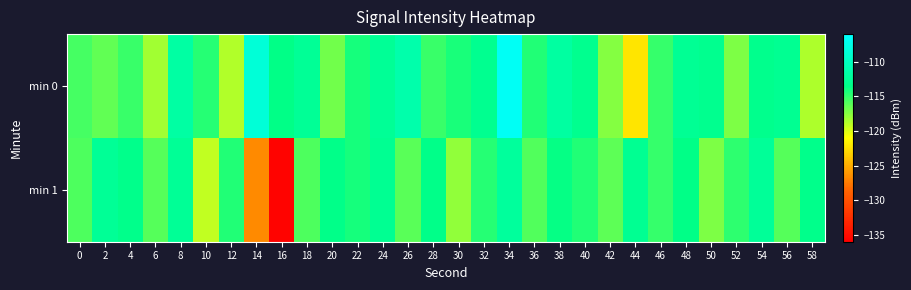

Reading right to left, extract all data points from this chart.

min 0: 58=-118.5	56=-112.9	54=-113.2	52=-117.1	50=-113.1	48=-112.7	46=-115.1	44=-122.3	42=-117.5	40=-113.1	38=-111.9	36=-114.5	34=-106.6	32=-112.9	30=-114.3	28=-115.2	26=-111.4	24=-112.7	22=-114.1	20=-116.9	18=-112.7	16=-113.5	14=-108.5	12=-118.7	10=-114.7	8=-111.8	6=-118.2	4=-115.2	2=-116.4	0=-115.6
min 1: 58=-113.3	56=-116.0	54=-112.5	52=-114.8	50=-117.2	48=-113.6	46=-115.1	44=-112.9	42=-116.3	40=-114.5	38=-113.7	36=-115.9	34=-112.3	32=-114.6	30=-117.8	28=-113.4	26=-116.1	24=-112.8	22=-114.2	20=-113.5	18=-115.7	16=-135.8	14=-126.7	12=-114.5	10=-119.1	8=-112.6	6=-116.0	4=-113.3	2=-112.6	0=-115.8